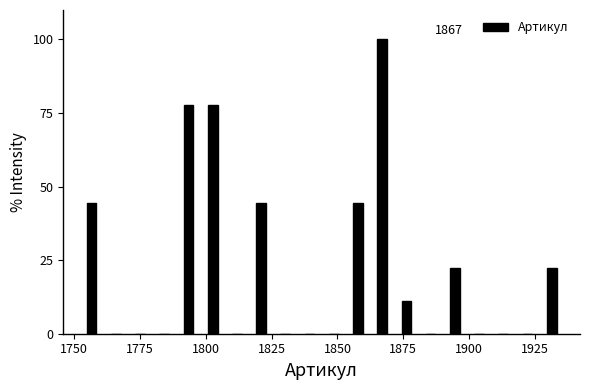

Around what value on the x-axis is the tallest bar? Give the approximate position of its centre, as read against the axis.

1865